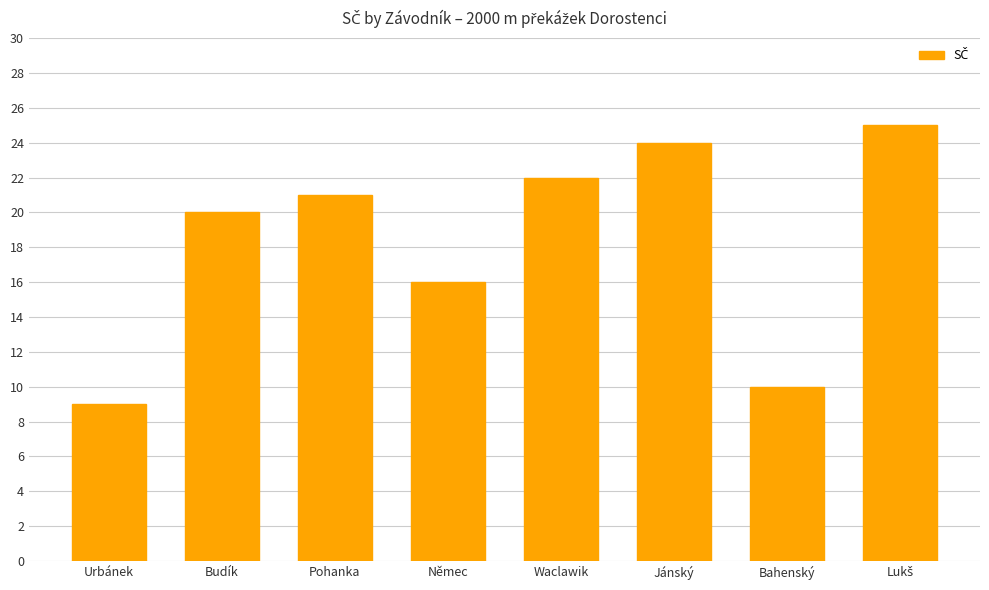

Reading left to right, what are all the values shown in this chart?

9	20	21	16	22	24	10	25